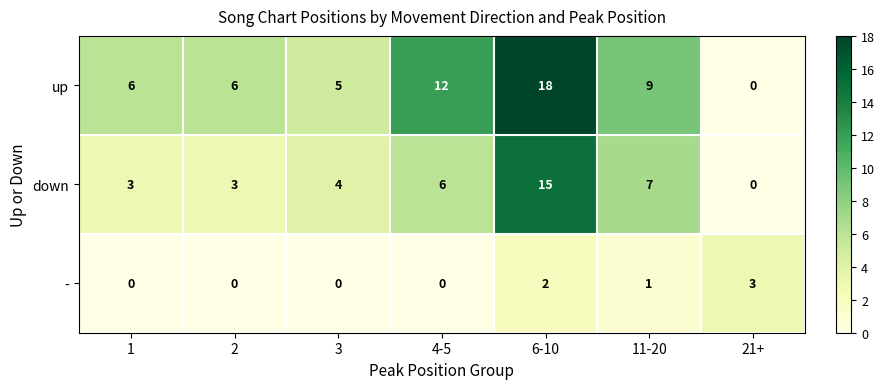

True or false: down has a value of 10 at 11-20.

False